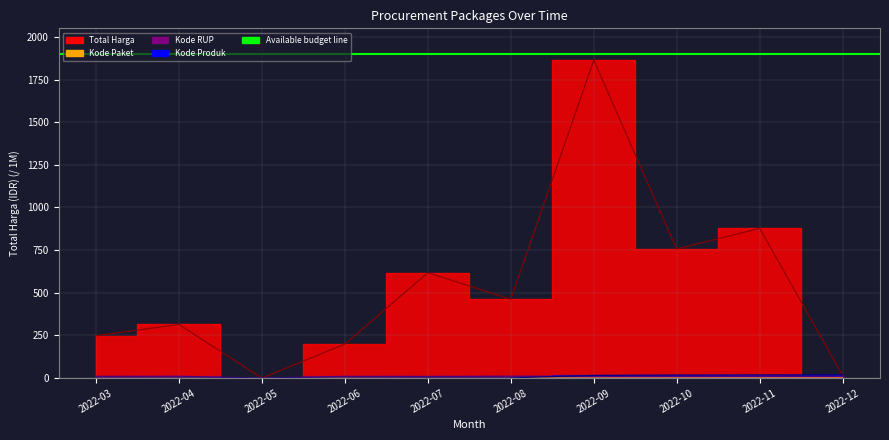

Count the number of categories in the chart.

10